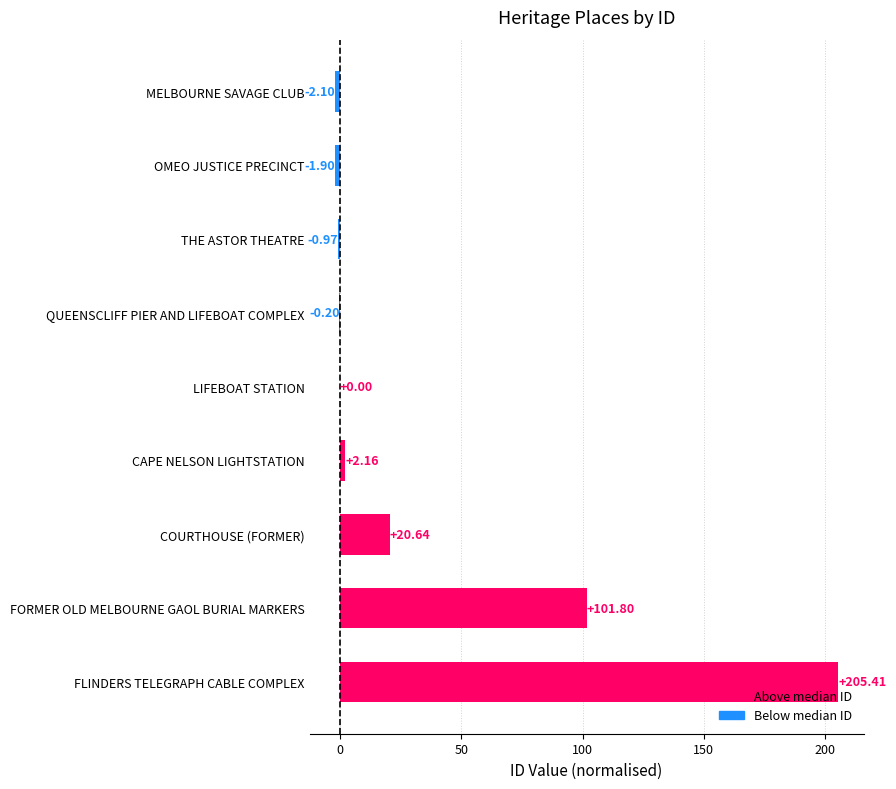

At which label is the value closest to 101?

FORMER OLD MELBOURNE GAOL BURIAL MARKERS